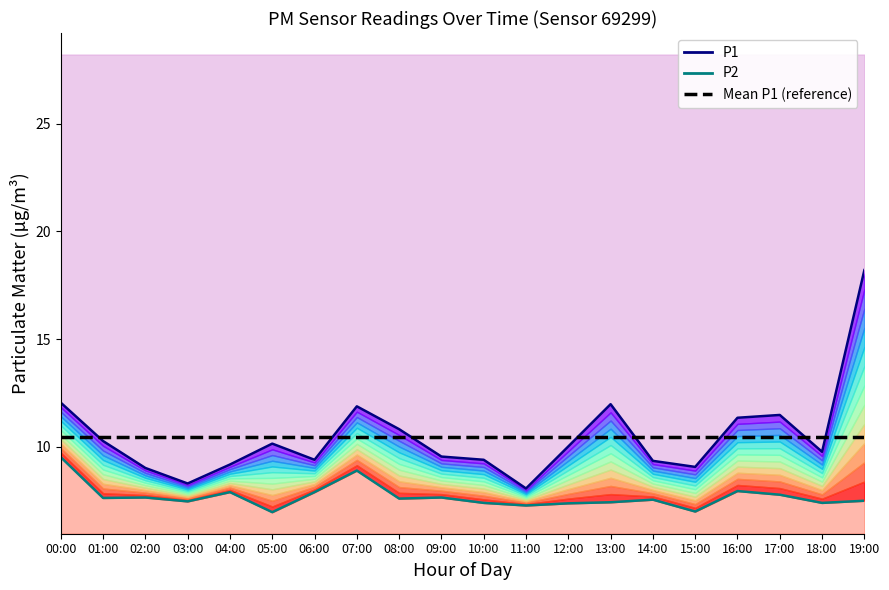

True or false: Mean P1 (reference) and P2 intersect in this chart.

False